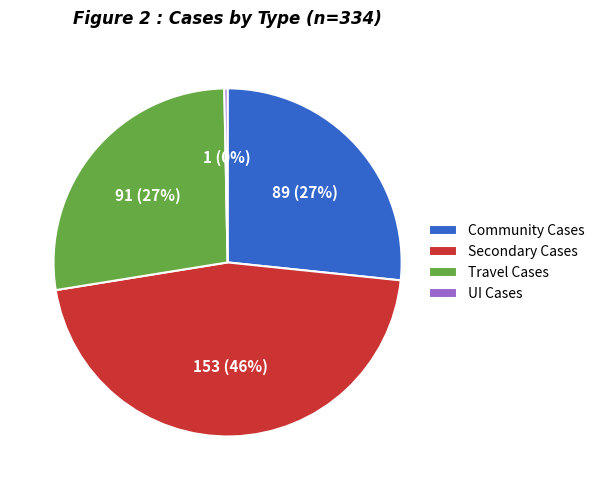

The Travel Cases slice represents 27% of the pie. True or false?

True